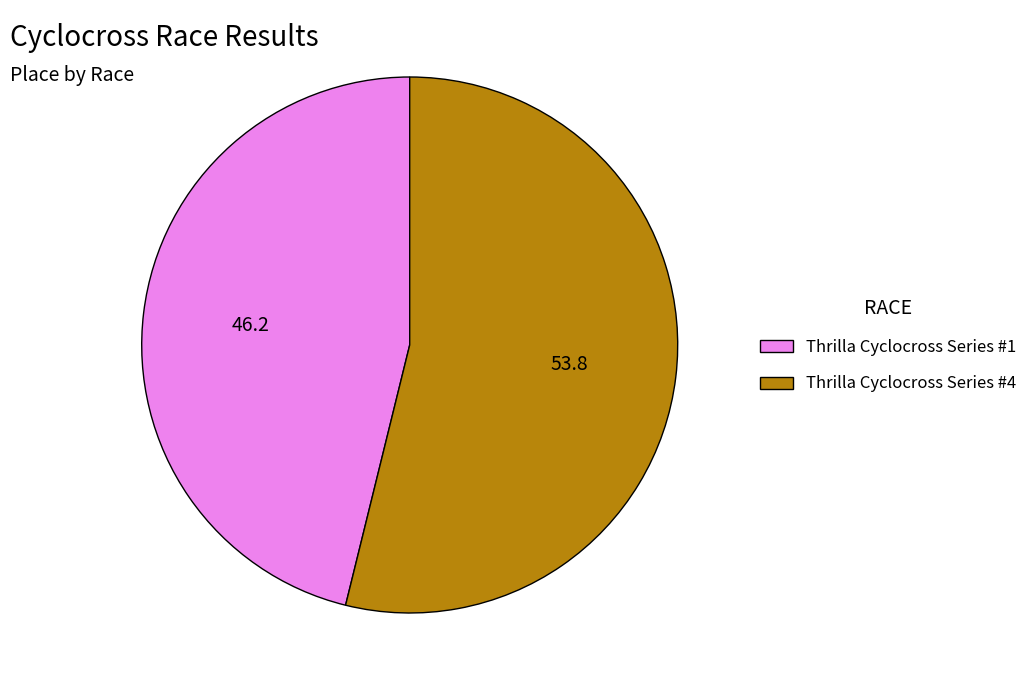

How many segments does this pie chart have?

2